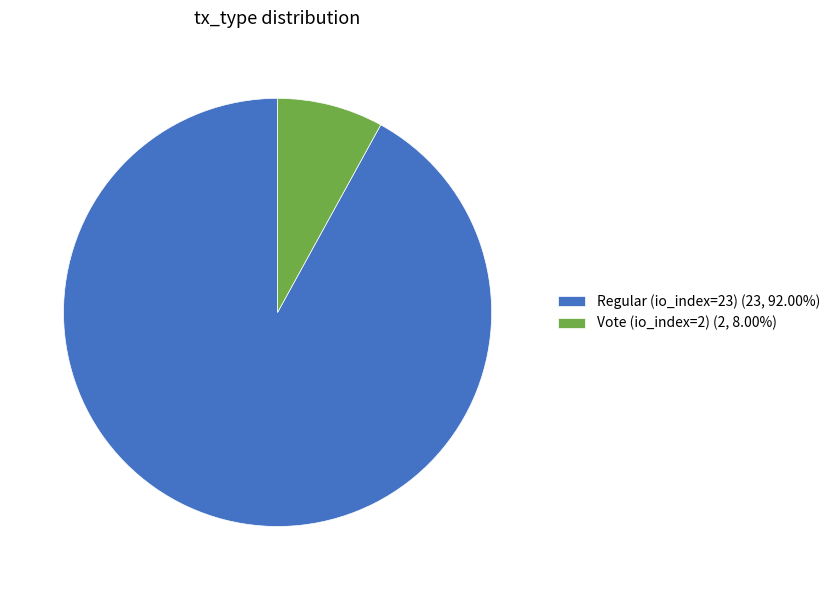

Rank the categories by value from lowest to highest.

Vote (io_index=2), Regular (io_index=23)